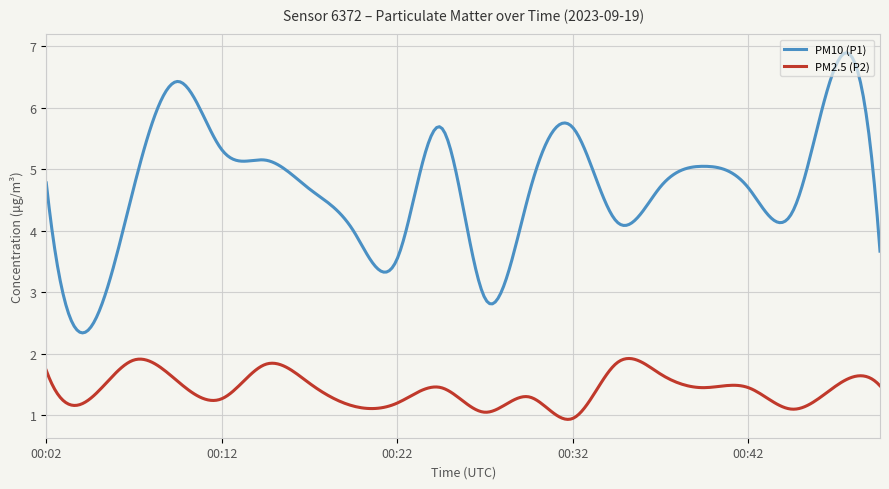

What is the minimum value shown in the chart?

0.9